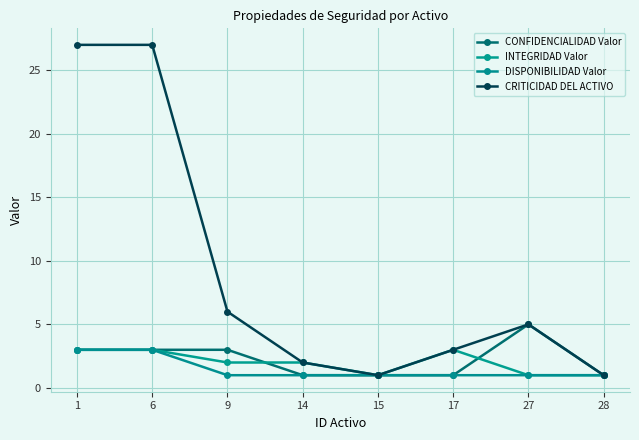

True or false: INTEGRIDAD Valor has more than 1 points higher than both neighbors.

False